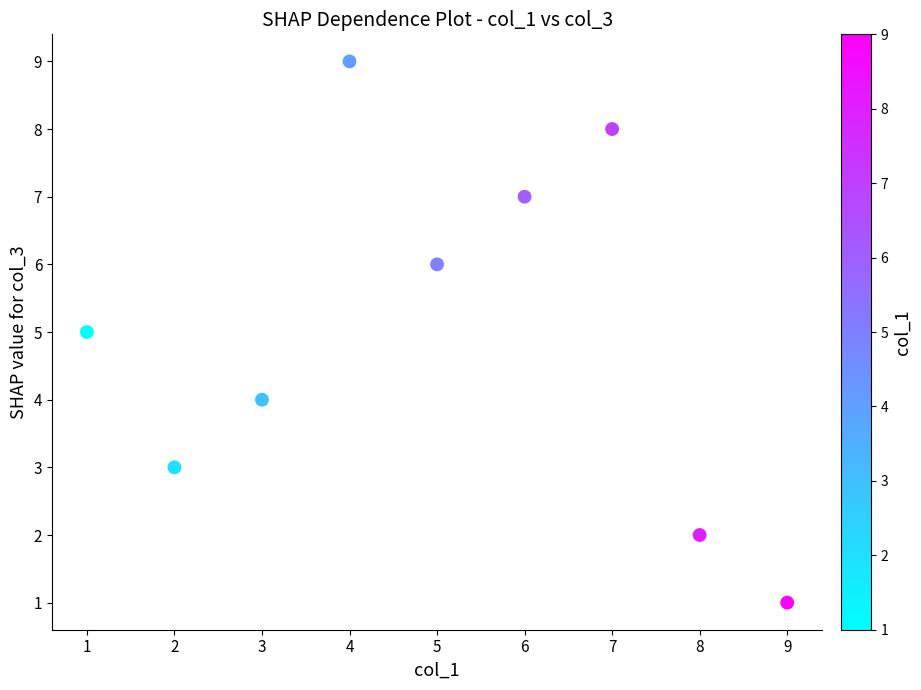

What is the range of X values (max minus min)?

8